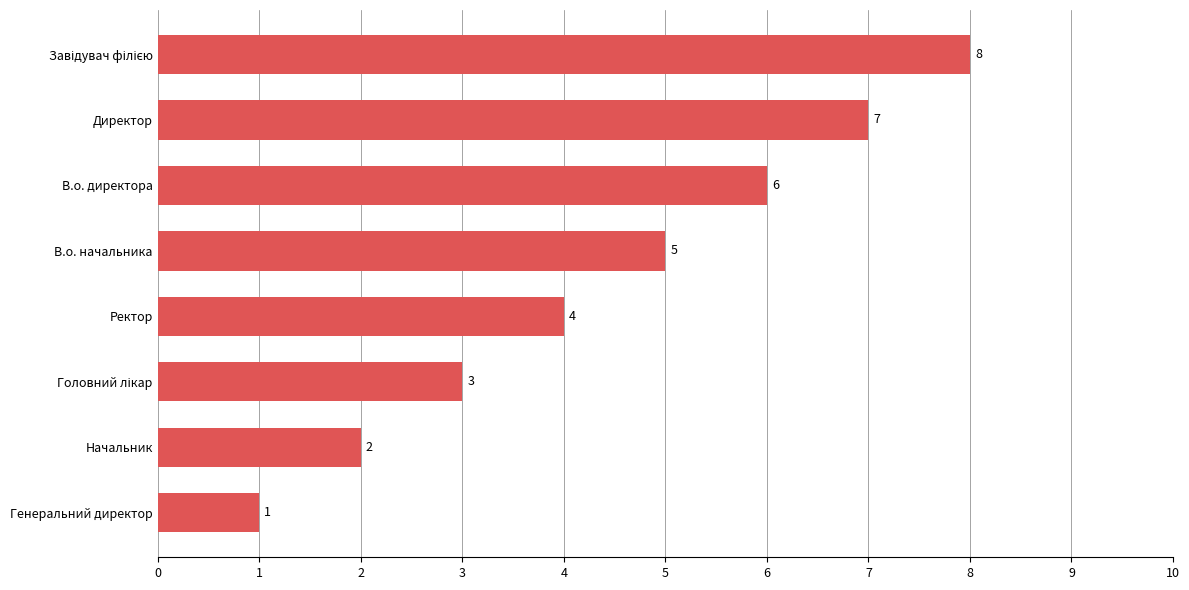

At which label is the value closest to 4?

Ректор